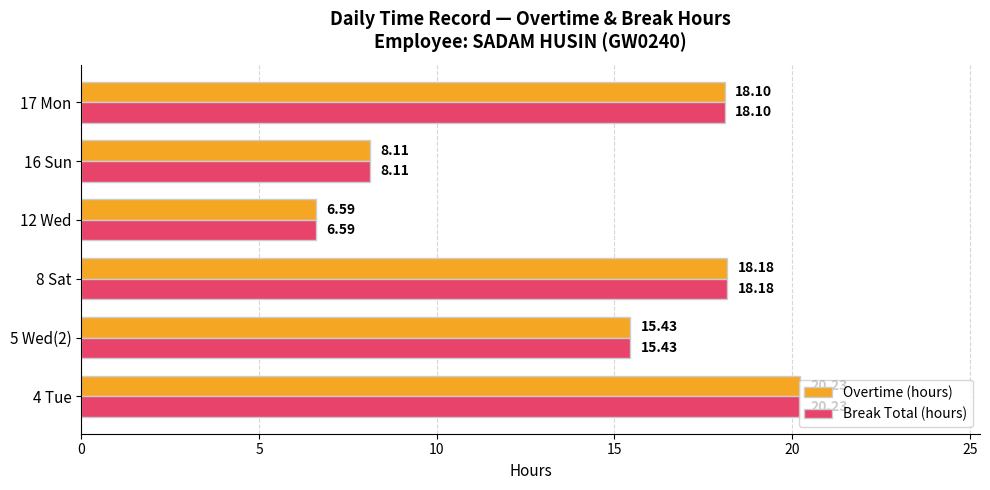

At how many categories does at least one series exceed 17?

3